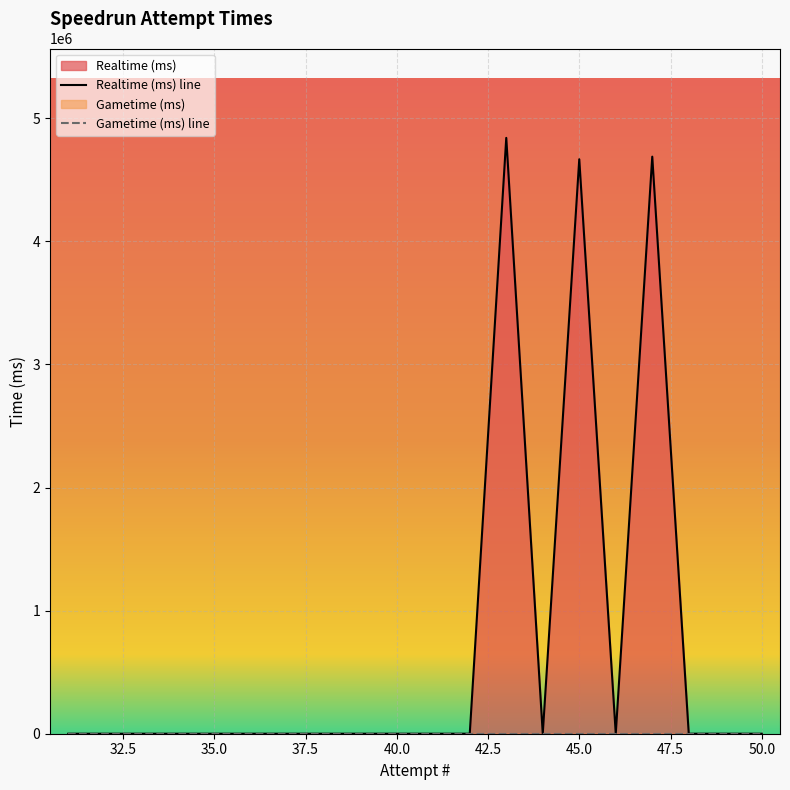

Between 40.0 and 50.0, which is larger?

40.0